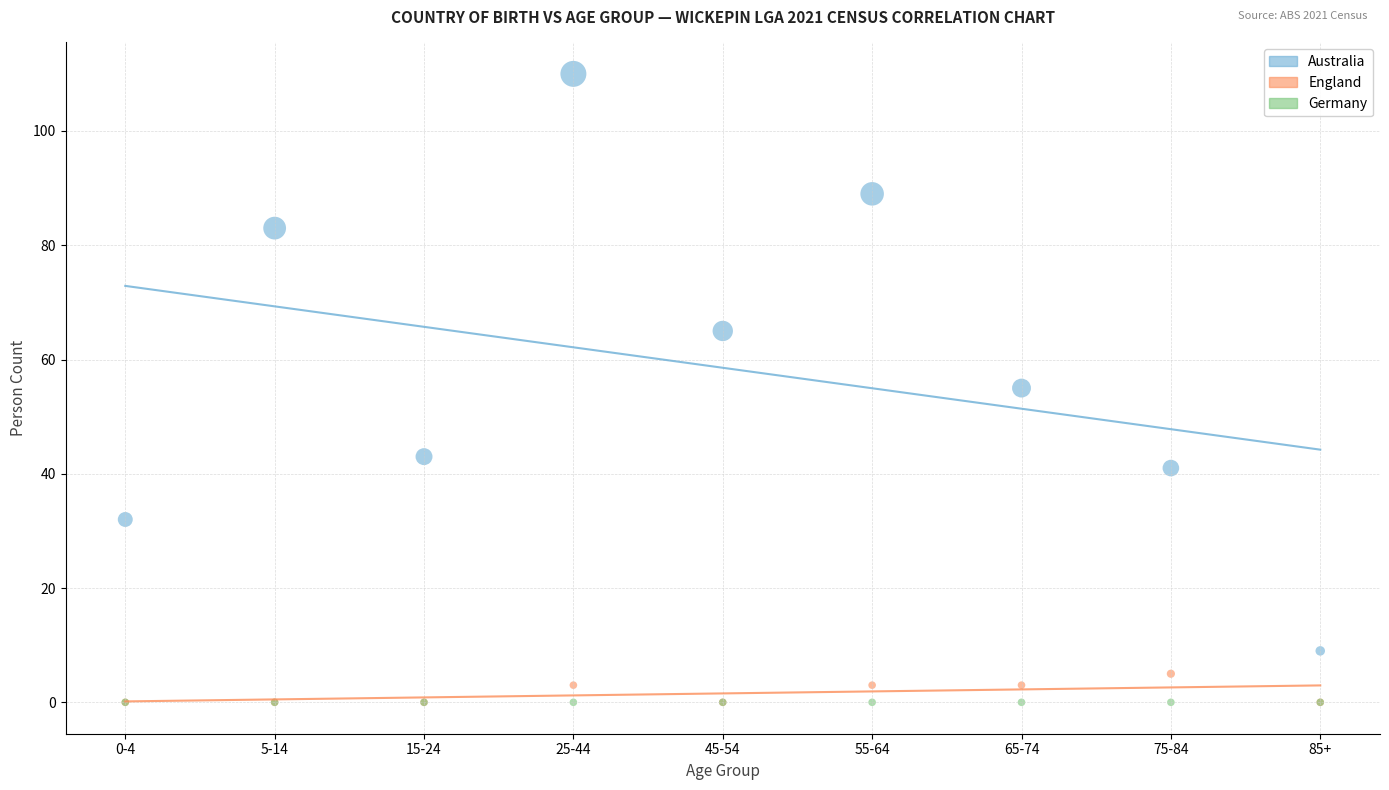

Which series reaches the maximum Y coordinate?

Australia